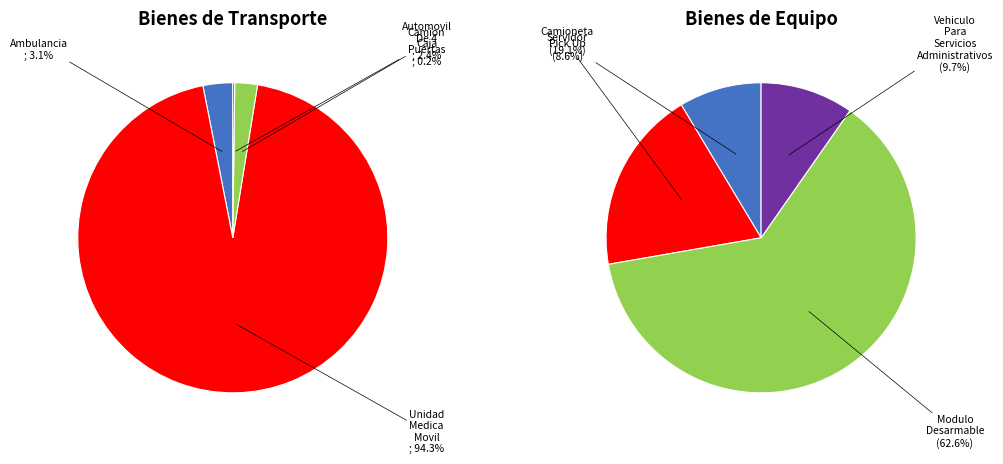

What portion of the pie excludes CAMION CAJA?

97.9%